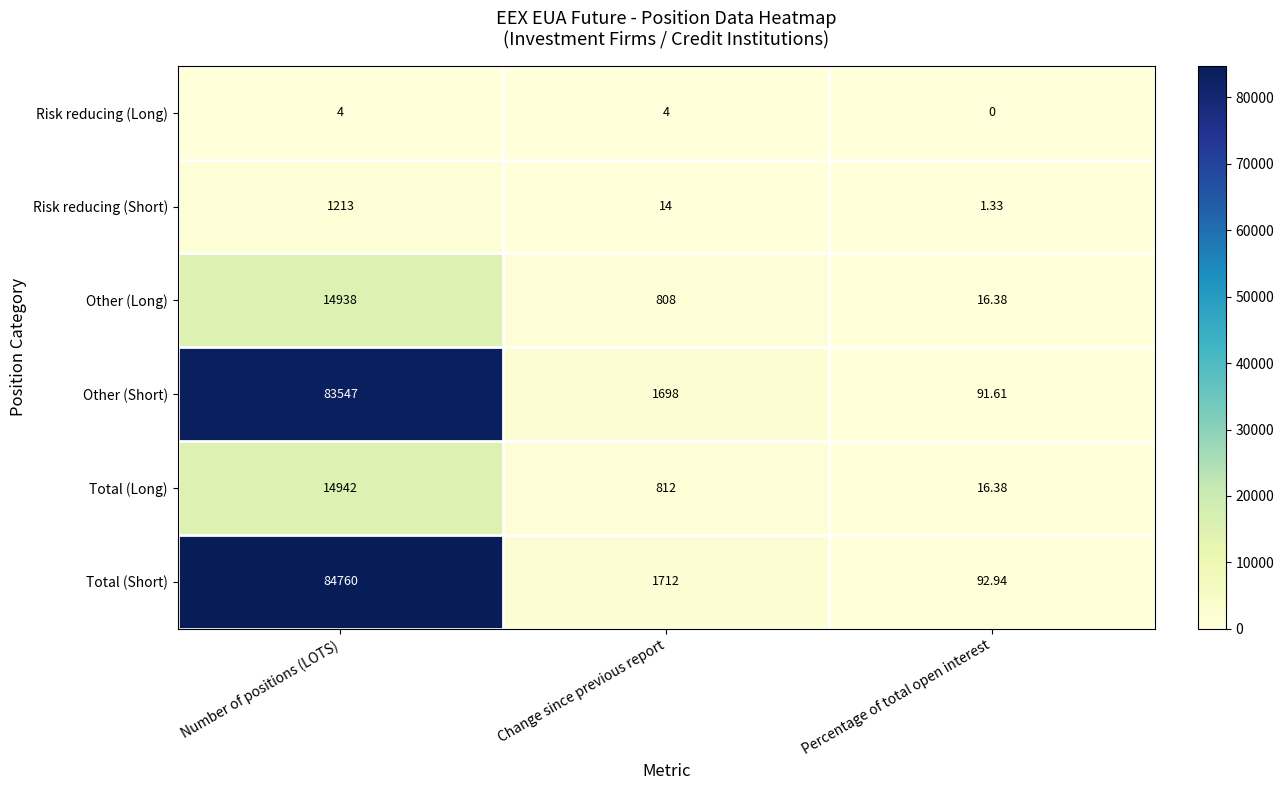

Which series has the largest range (max minus min)?

Total (Short)